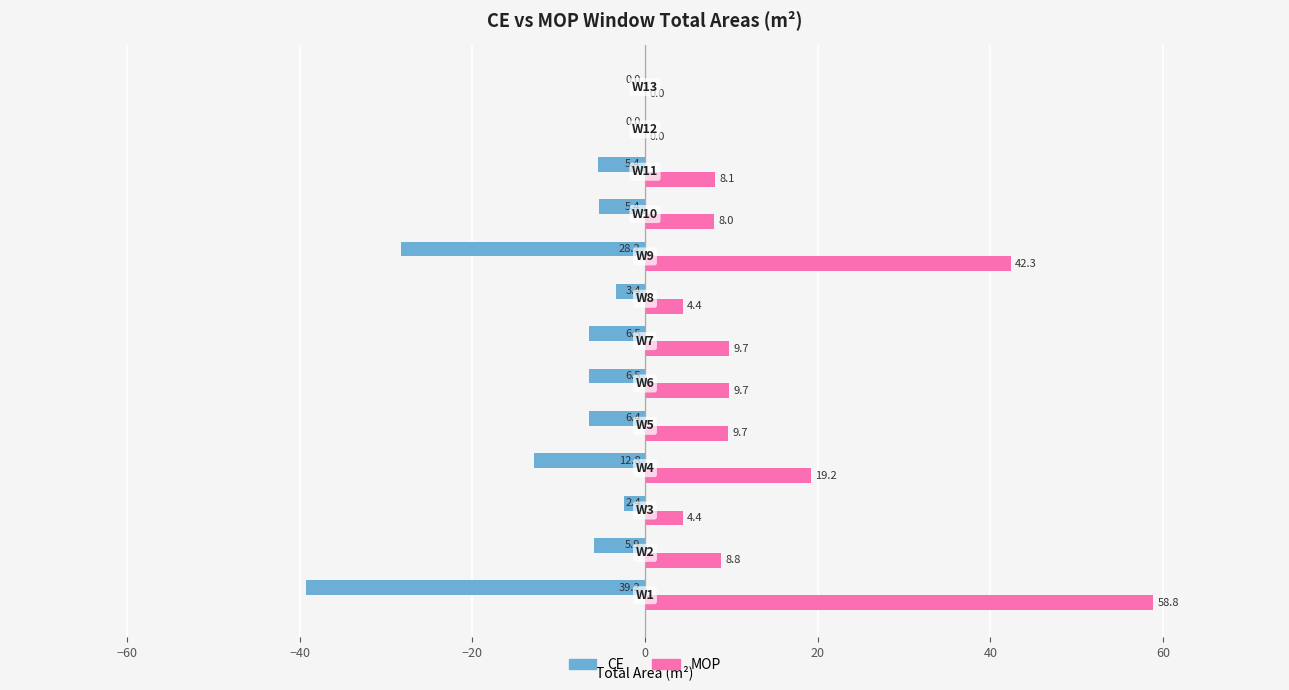

What is the sum of all CE values?

-122.1